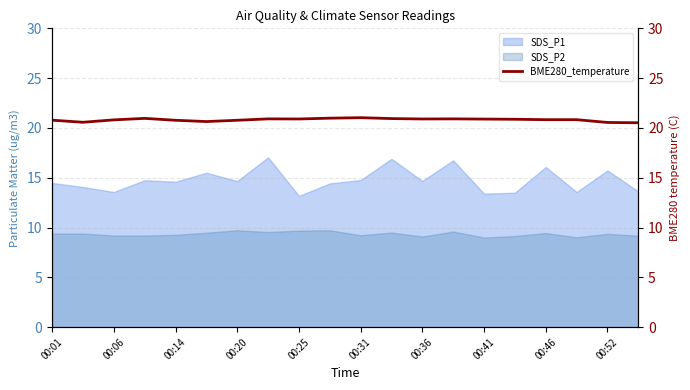

The value of SDS_P2 at 00:20 is 9.7. True or false?

True